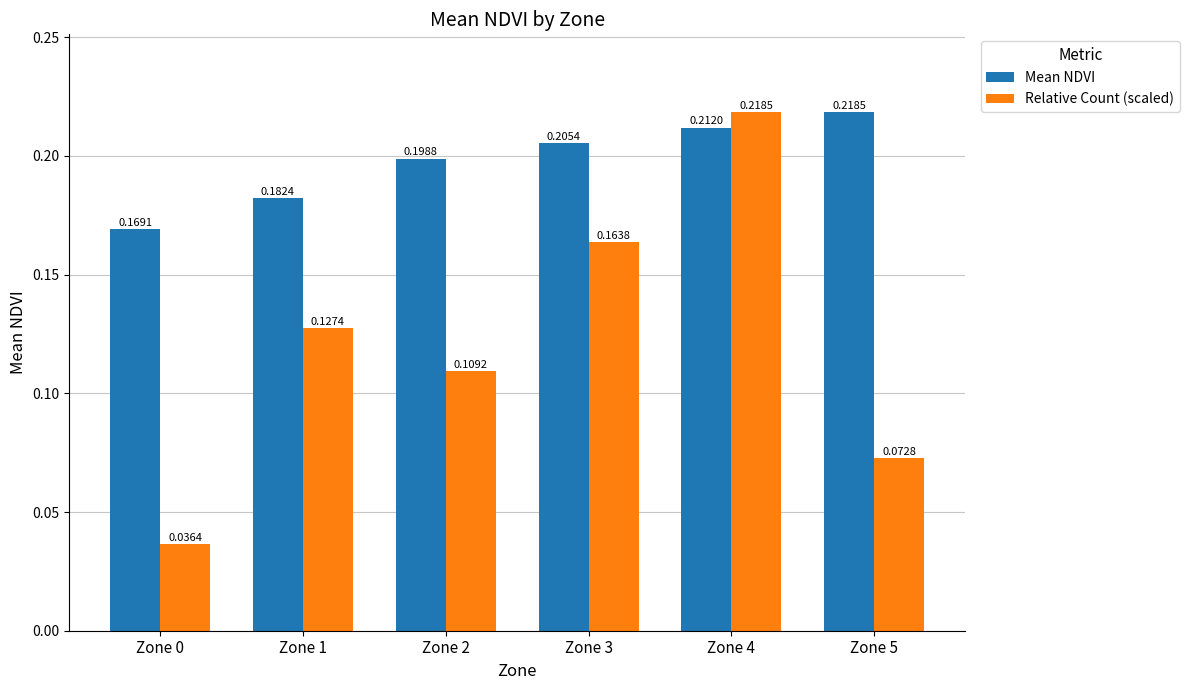

The Relative Count (scaled) series shows 0.1 at Zone 0. True or false?

False